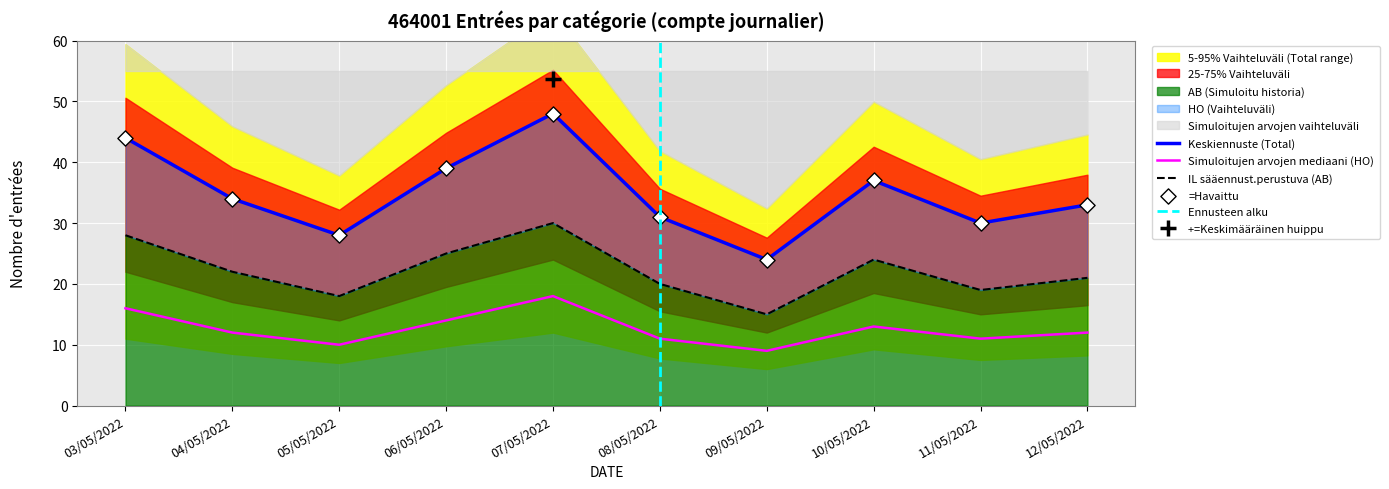

At which category is the sum across all series the highest?

07/05/2022